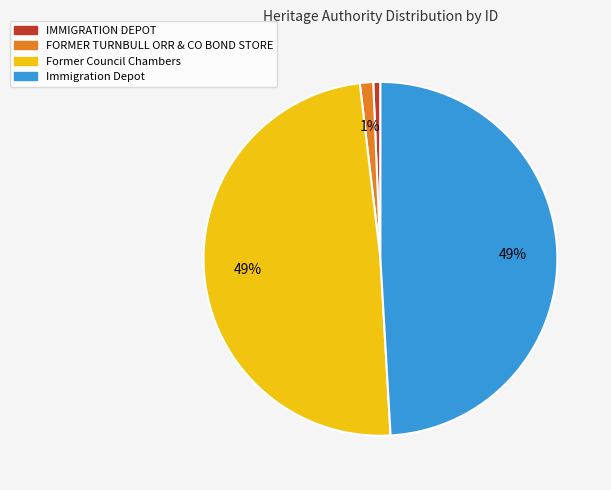

Is the sum of FORMER TURNBULL ORR & CO BOND STORE and IMMIGRATION DEPOT greater than half?

No